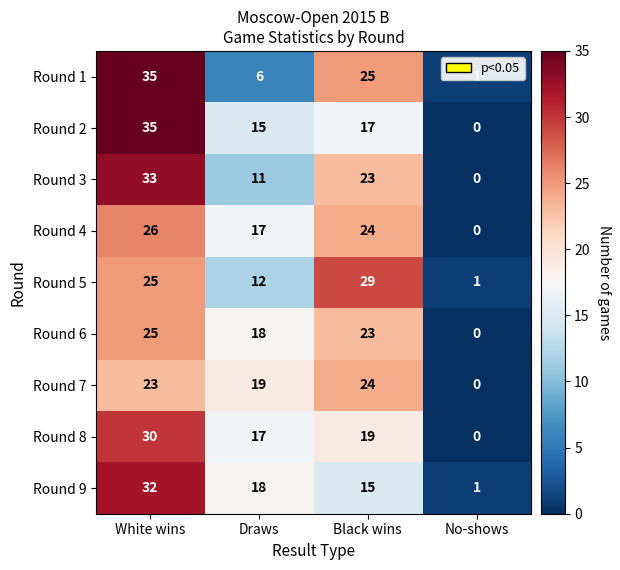

What is the sum of all Round 6 values?

66